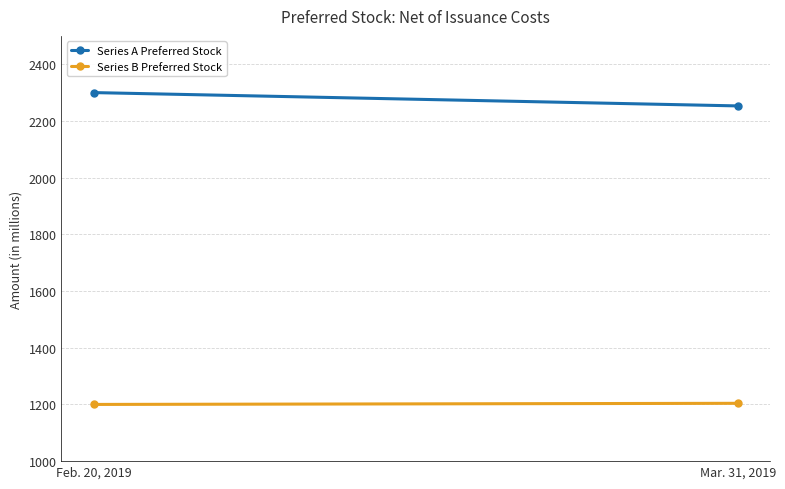

True or false: Series B Preferred Stock has a value of 1204 at Mar. 31, 2019.

True